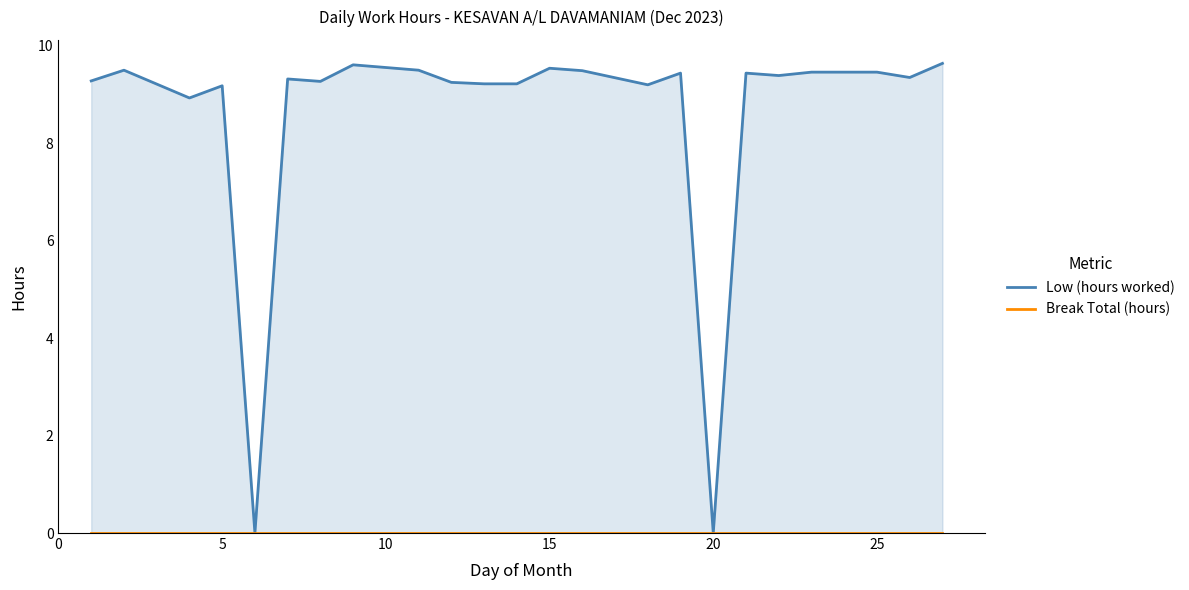

Does the chart have visible grid lines?

No